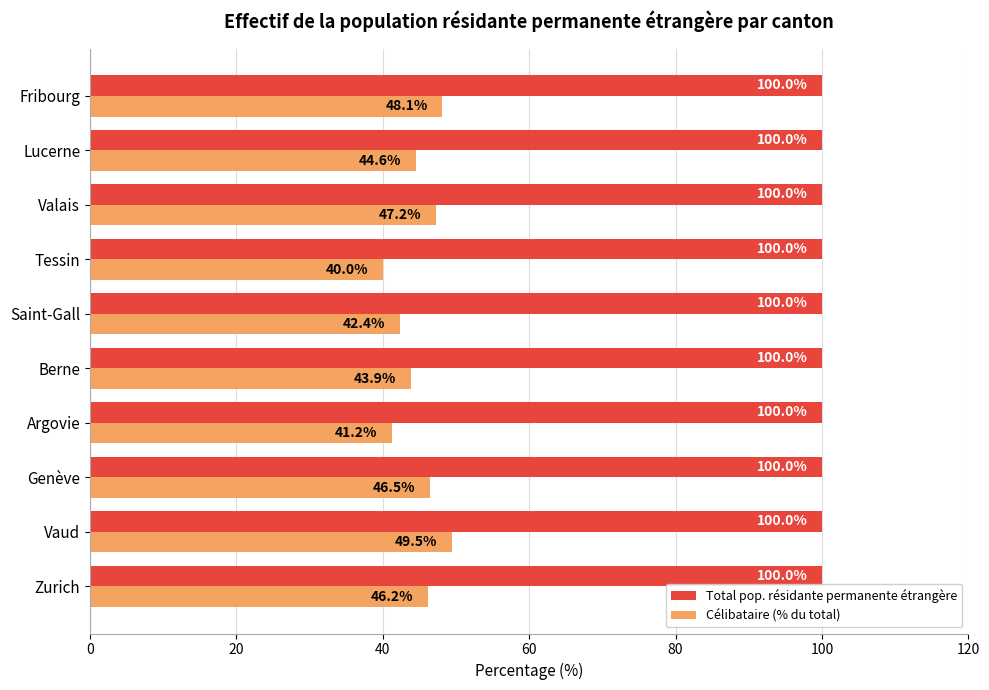

Which series has the widest spread of values?

Célibataire (% du total)